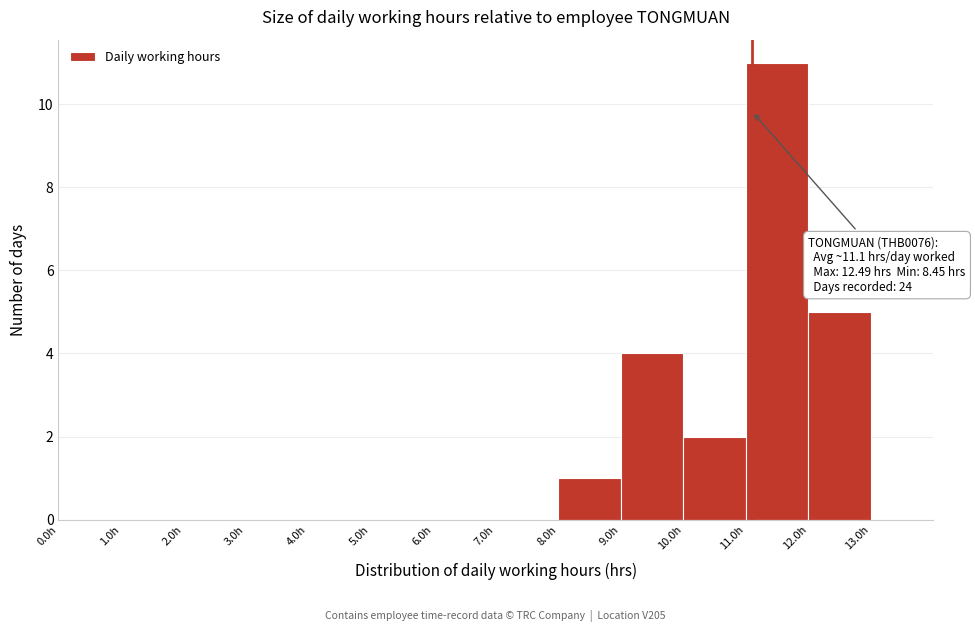

Which range on the x-axis has the tallest bar?

11 to 12